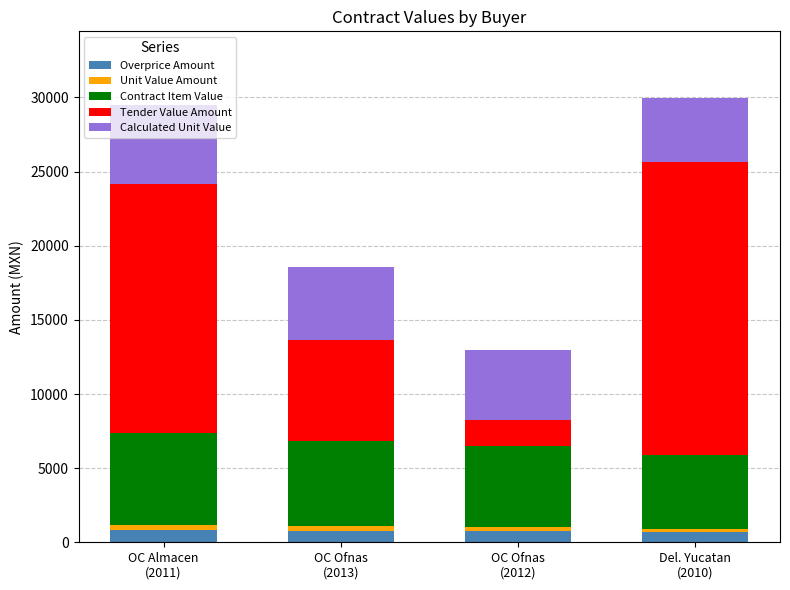

What is the sum of all Overprice Amount values?

3083.4